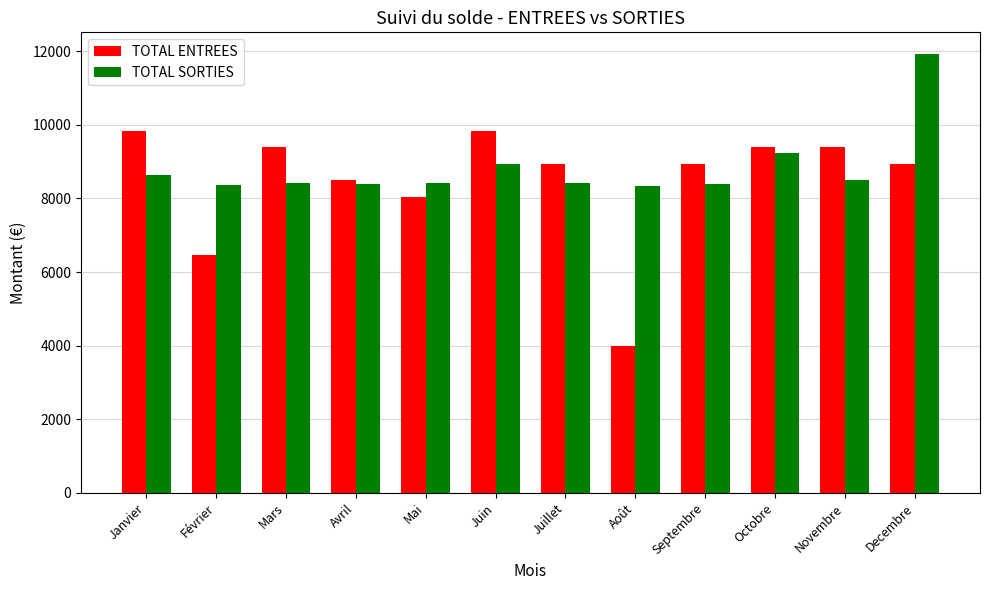

List the series in order of their overall mean, lowest first.

TOTAL ENTREES, TOTAL SORTIES